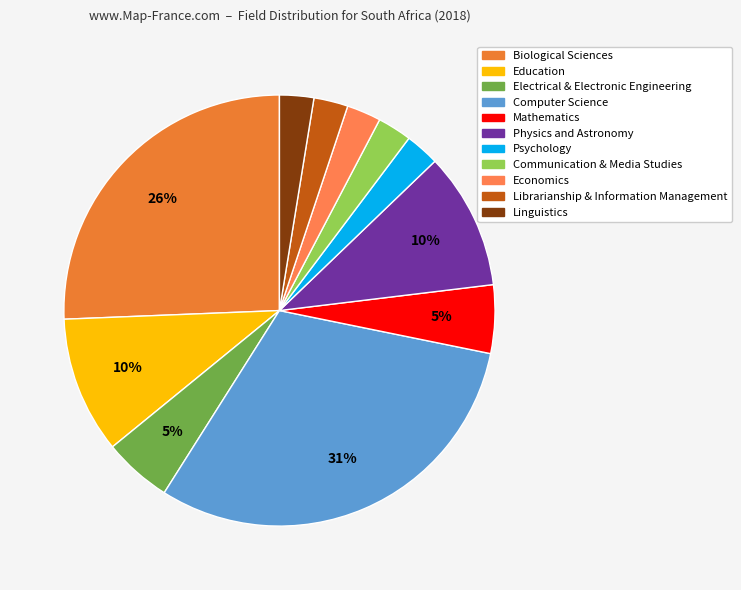

To the nearest percent, what is the combined percentage of Communication & Media Studies and Economics?

5%